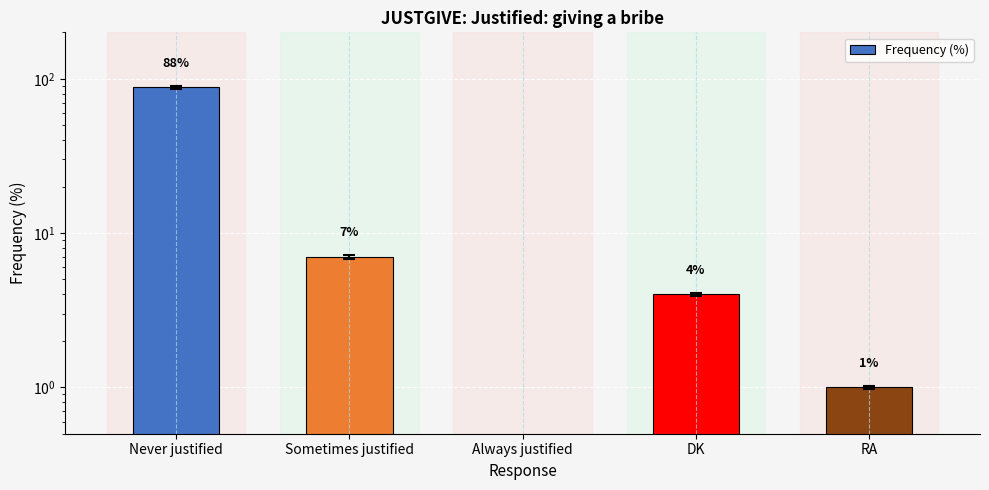

Which label corresponds to the smallest value in the chart?

Always justified